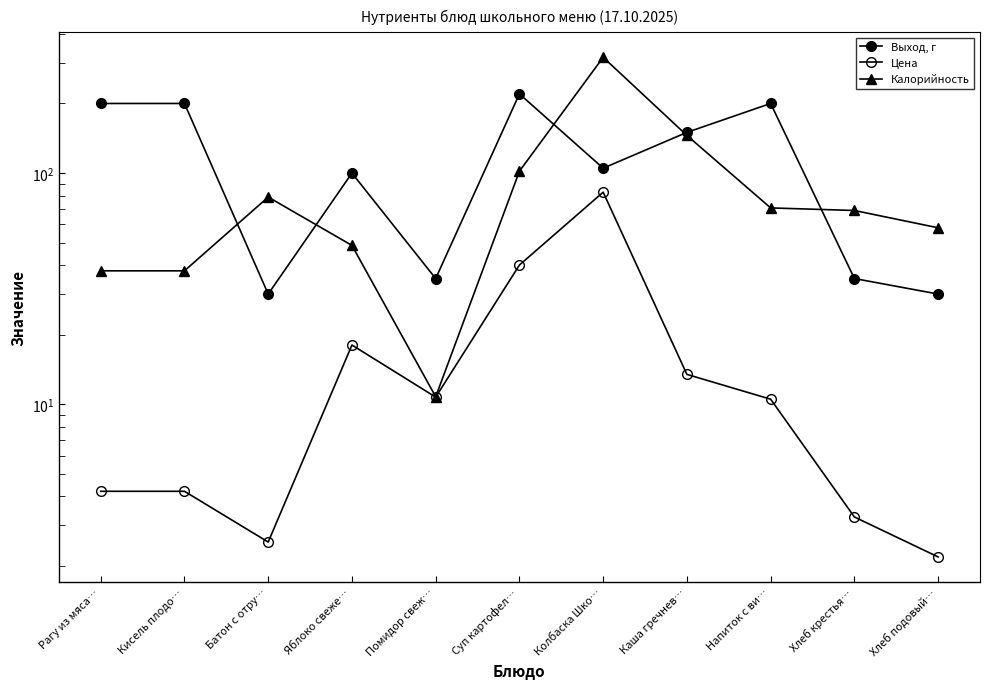

What is the maximum value for Выход, г?

220.0